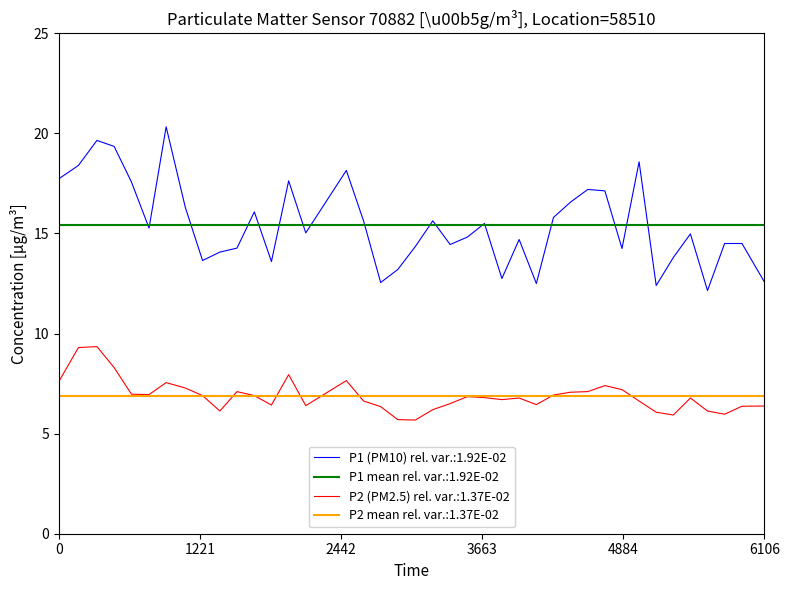

True or false: P1 (PM10) rel. var.:1.92E-02 and P2 (PM2.5) rel. var.:1.37E-02 cross at least once.

False